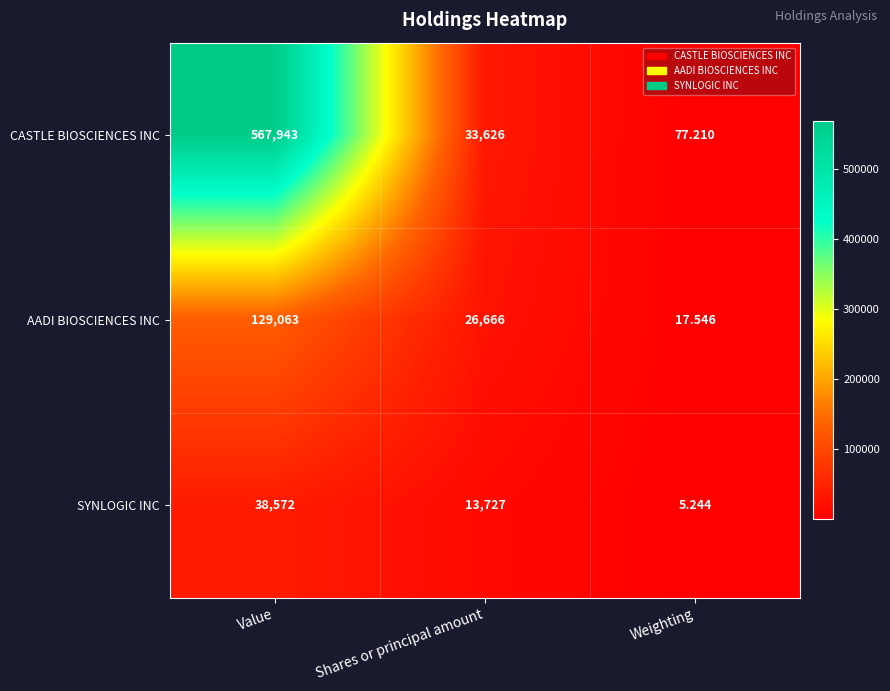

What is the total value across all series at Weighting?

100.0